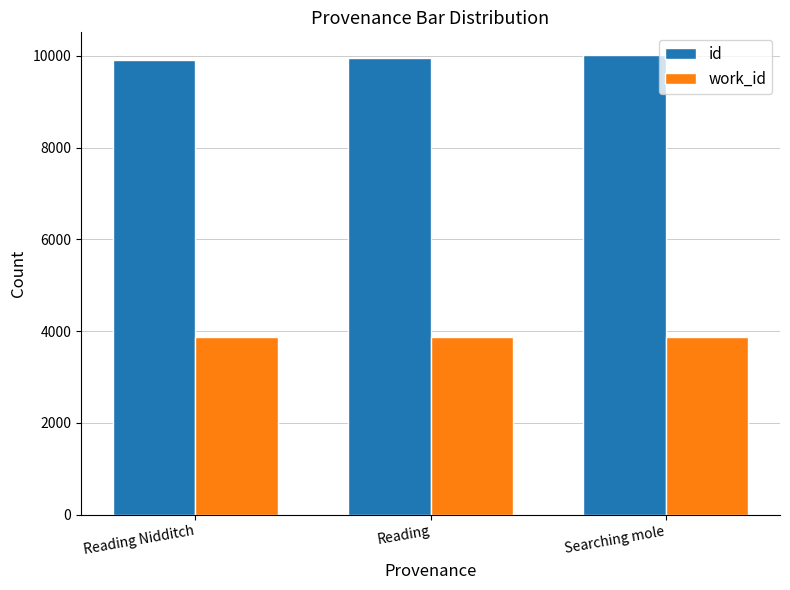

List the series in order of their peak value, lowest first.

work_id, id